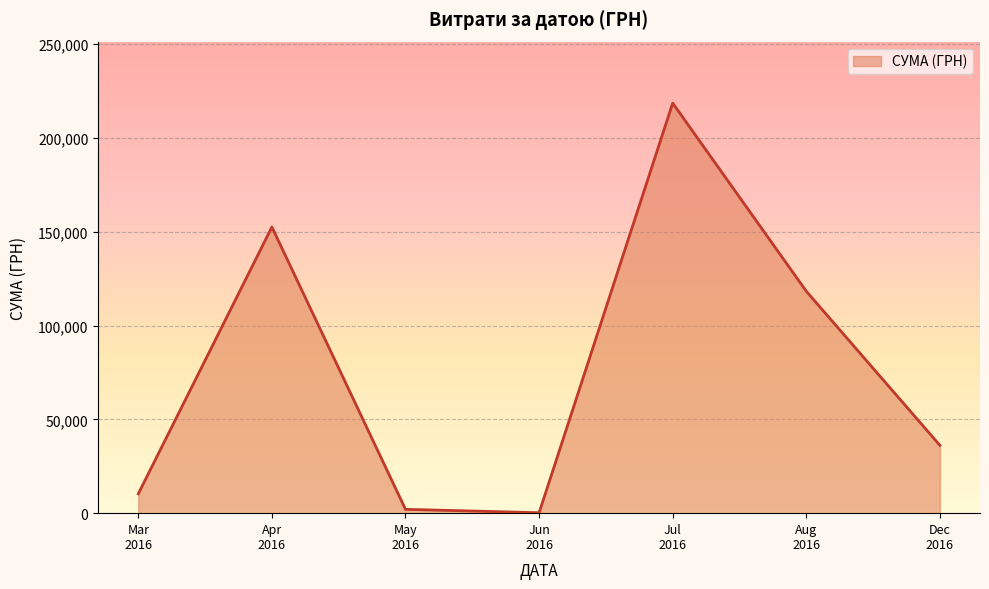

How many series are shown in this chart?

1